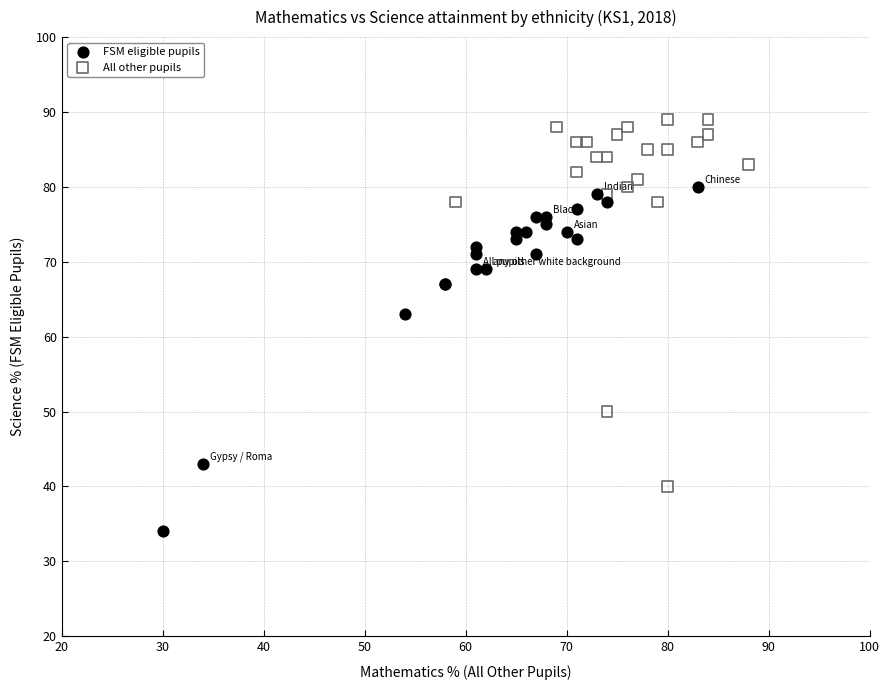

What are all the series names shown in the legend?

FSM eligible pupils, All other pupils